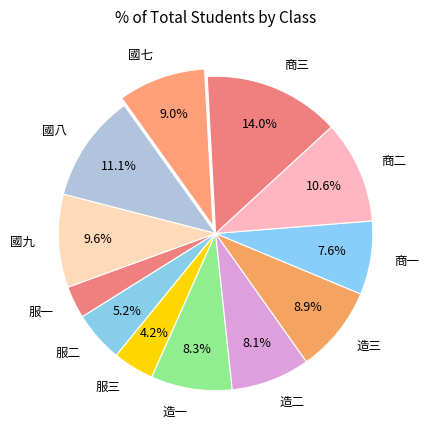

To the nearest percent, what is the combined percentage of 造一 and 服二?

14%